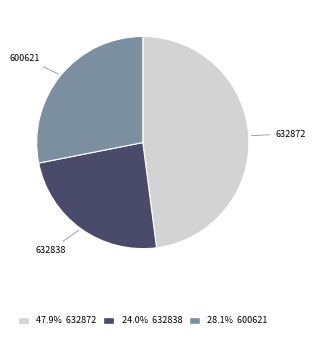

True or false: 632838 accounts for 24% of the total.

True